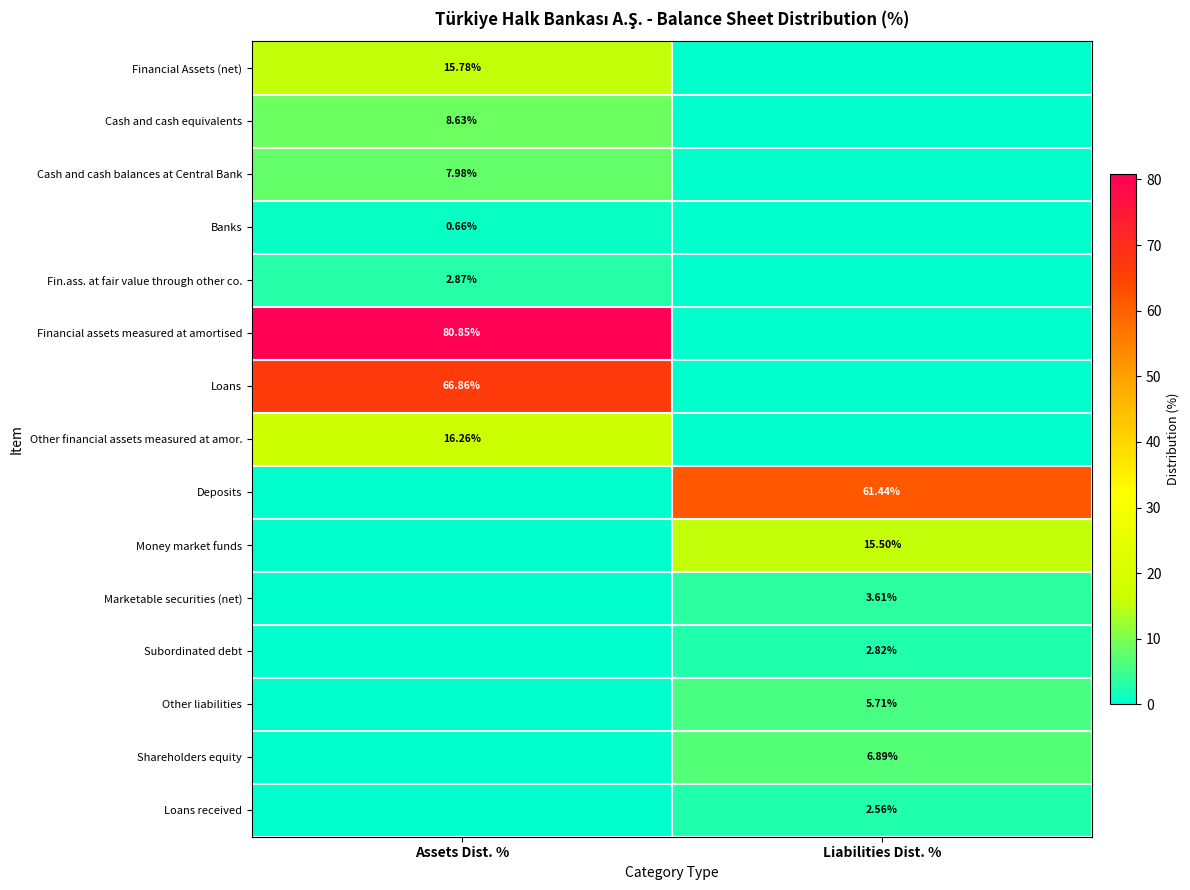

What is the difference between the highest and lowest values at Assets Dist. %?

80.8